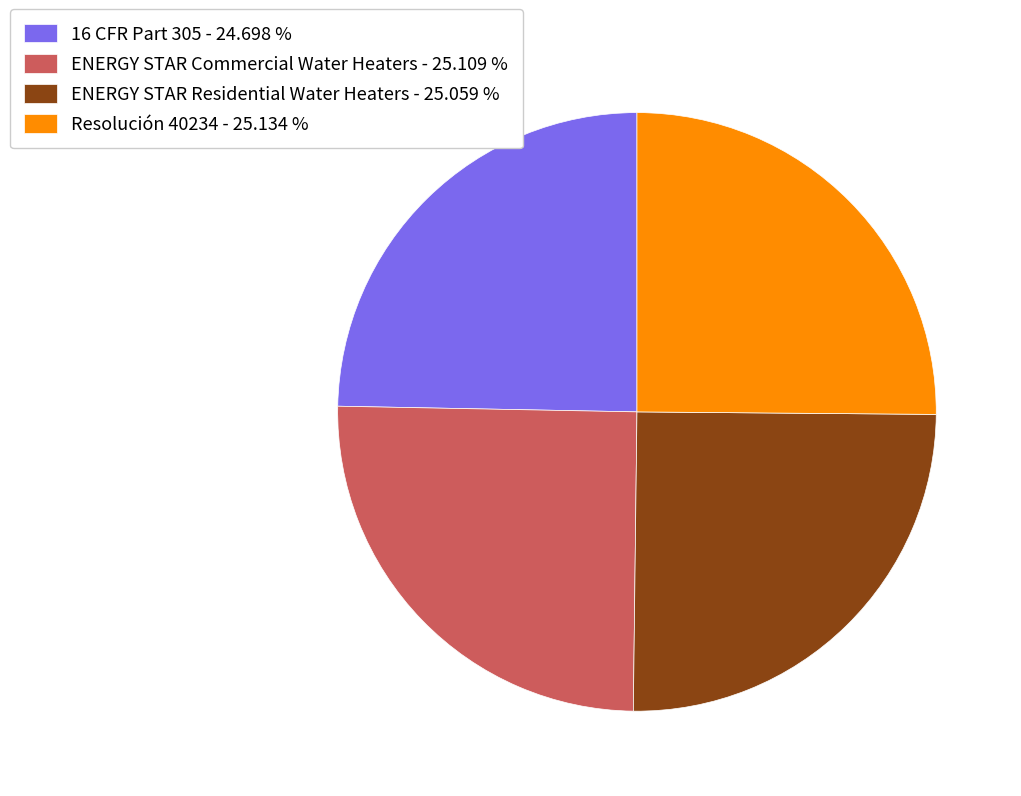

Is 16 CFR Part 305 - 24.698 % the majority of the pie?

No